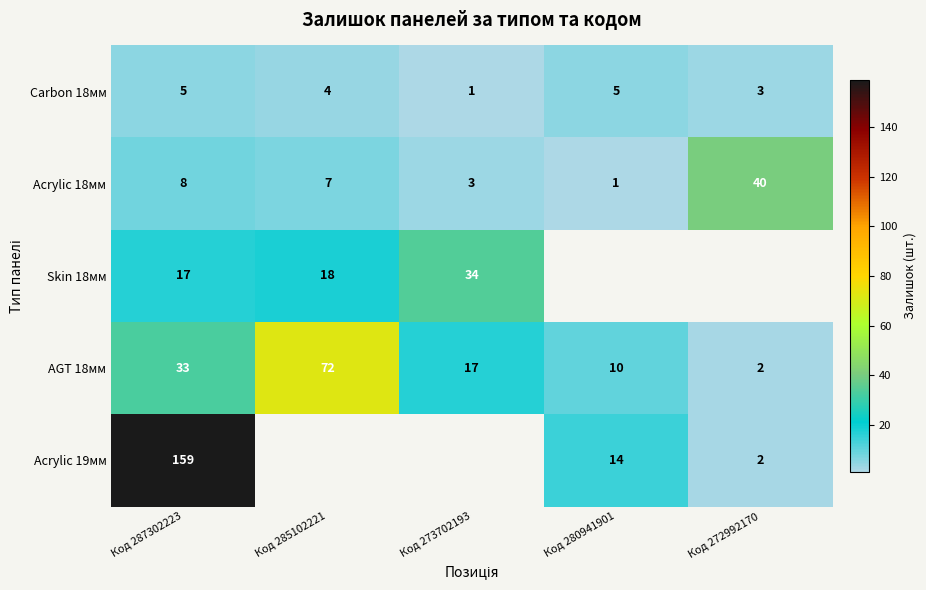

What value does the Carbon 18мм series have at Код 280941901?

5